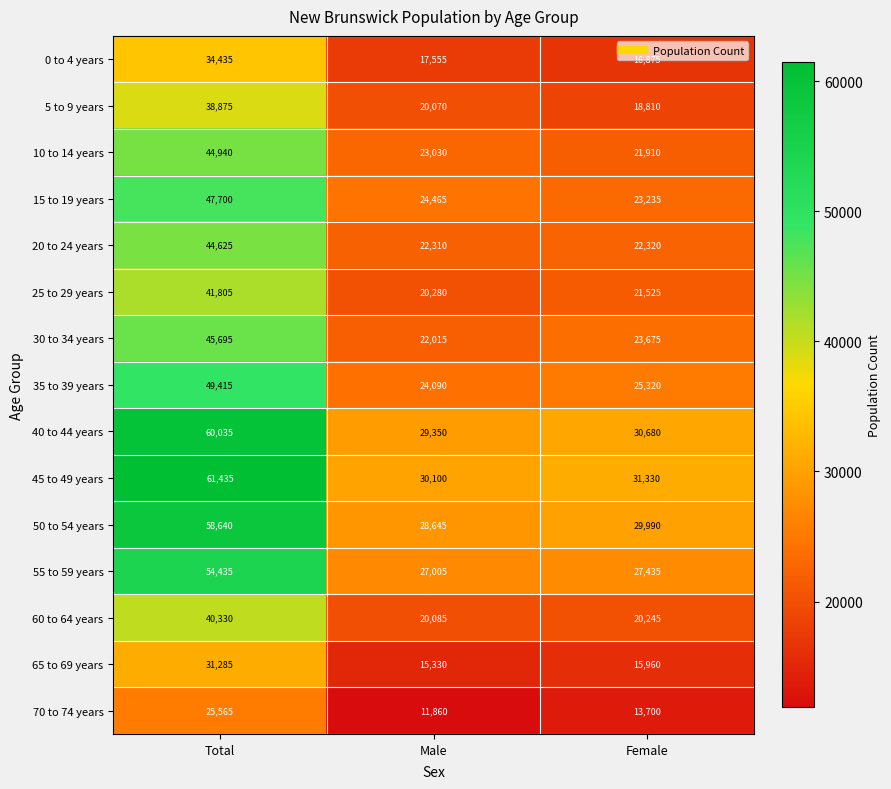

How many categories are shown in the chart?

3